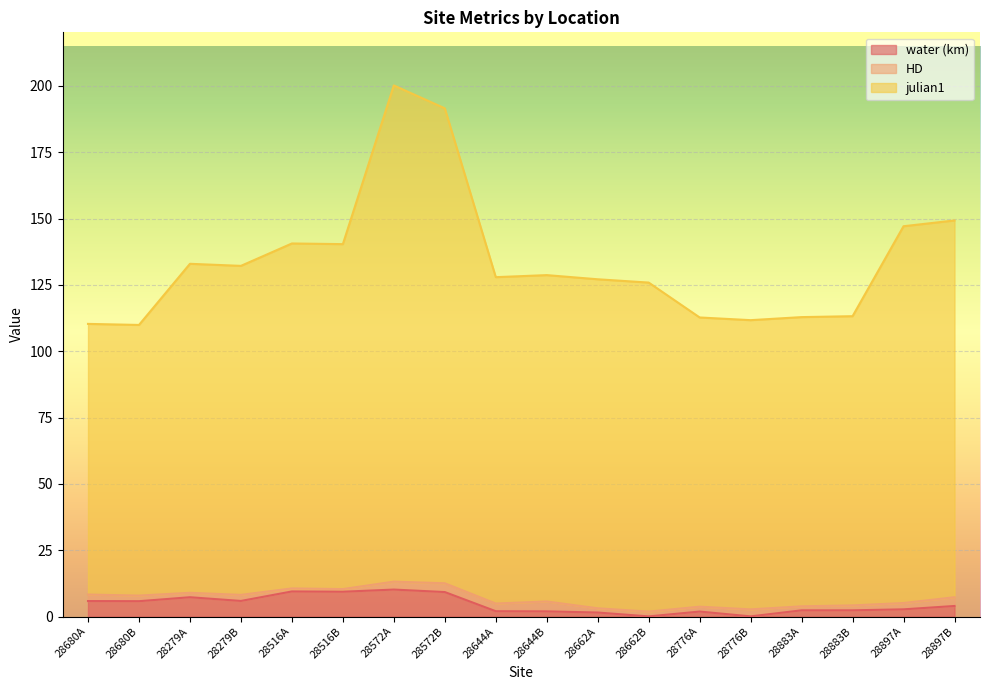

What are all the series names shown in the legend?

water (km), HD, julian1